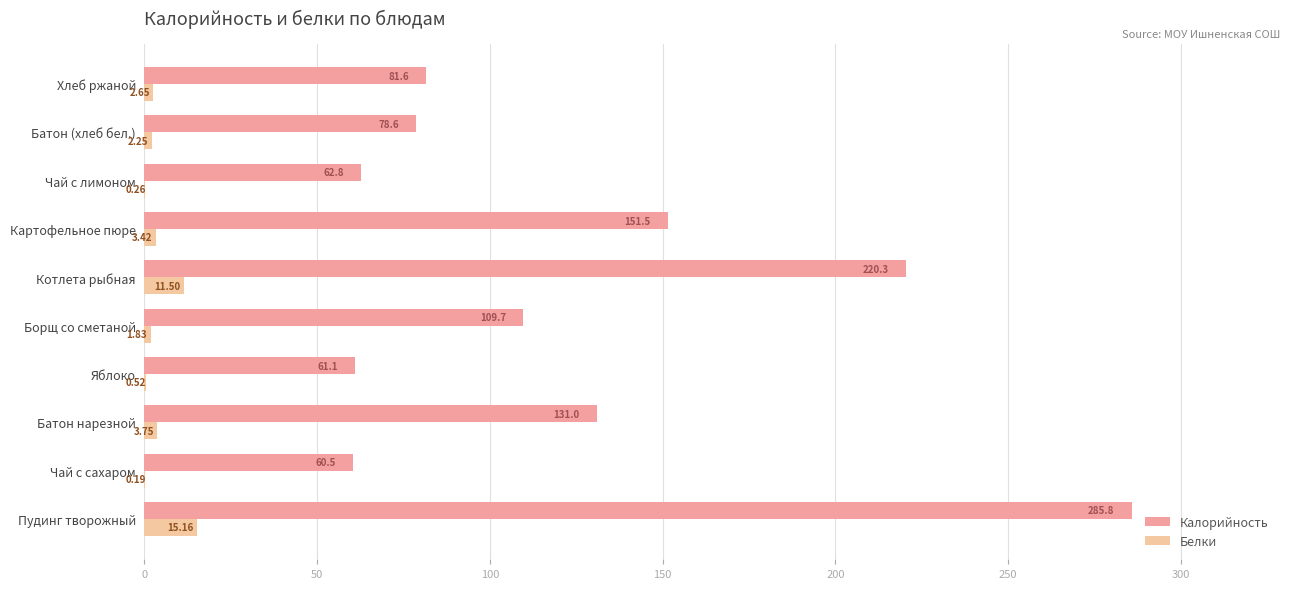

How many values in the Белки series exceed 2?

6